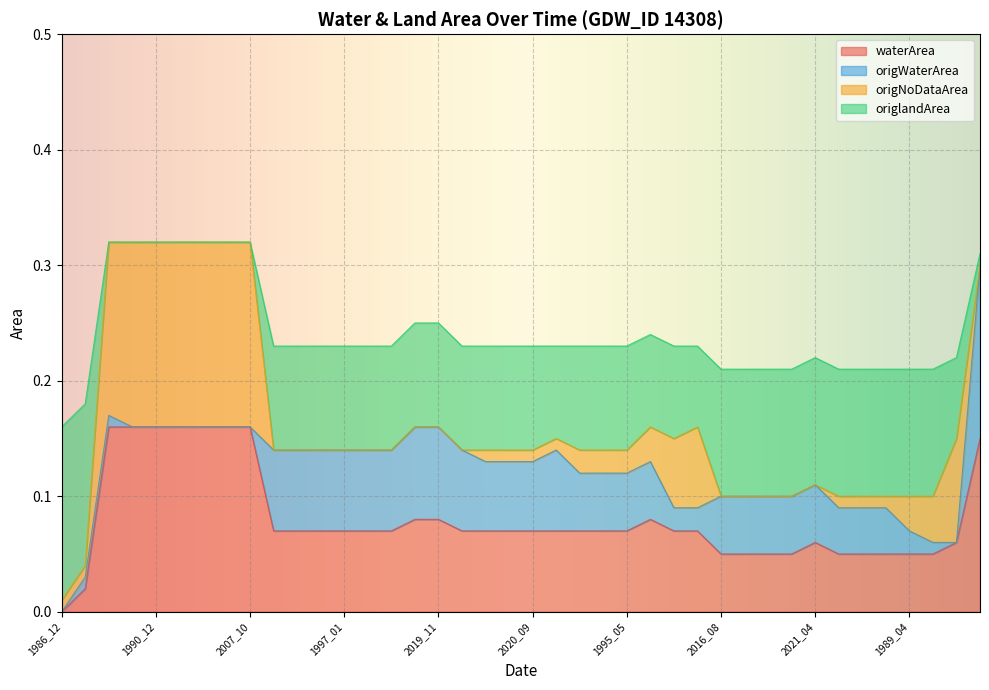

True or false: origlandArea has a value of 0.5 at 1998_01.

False